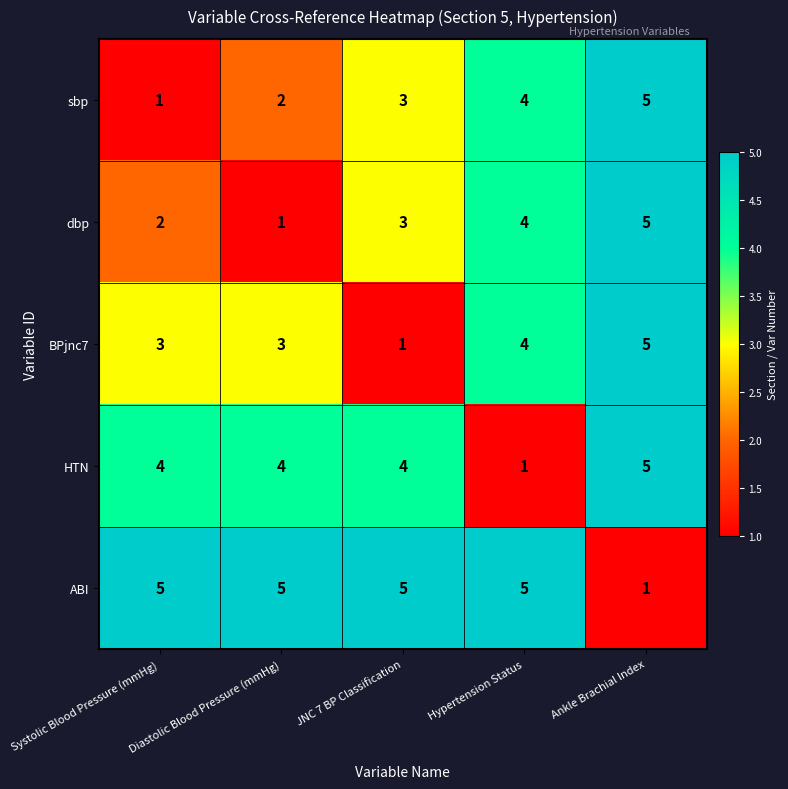

What is the difference between the maximum and minimum values in the dbp series?

4